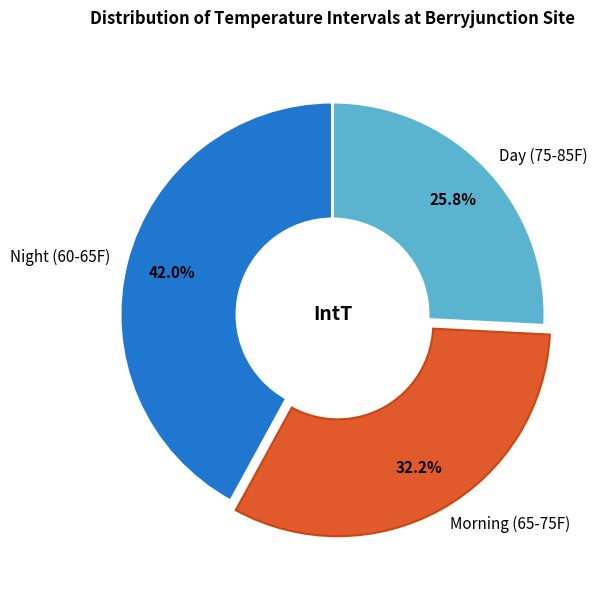

Approximately how many times larger is the value at Night (60-65F) compared to Day (75-85F)?

1.6